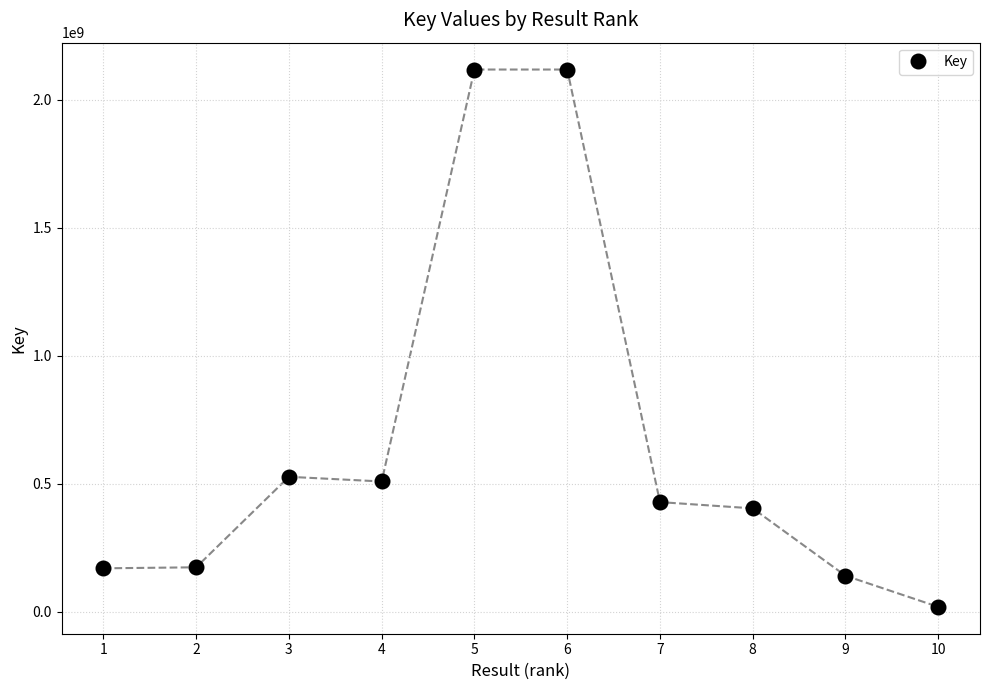

Which category has the lowest value across all series?

10